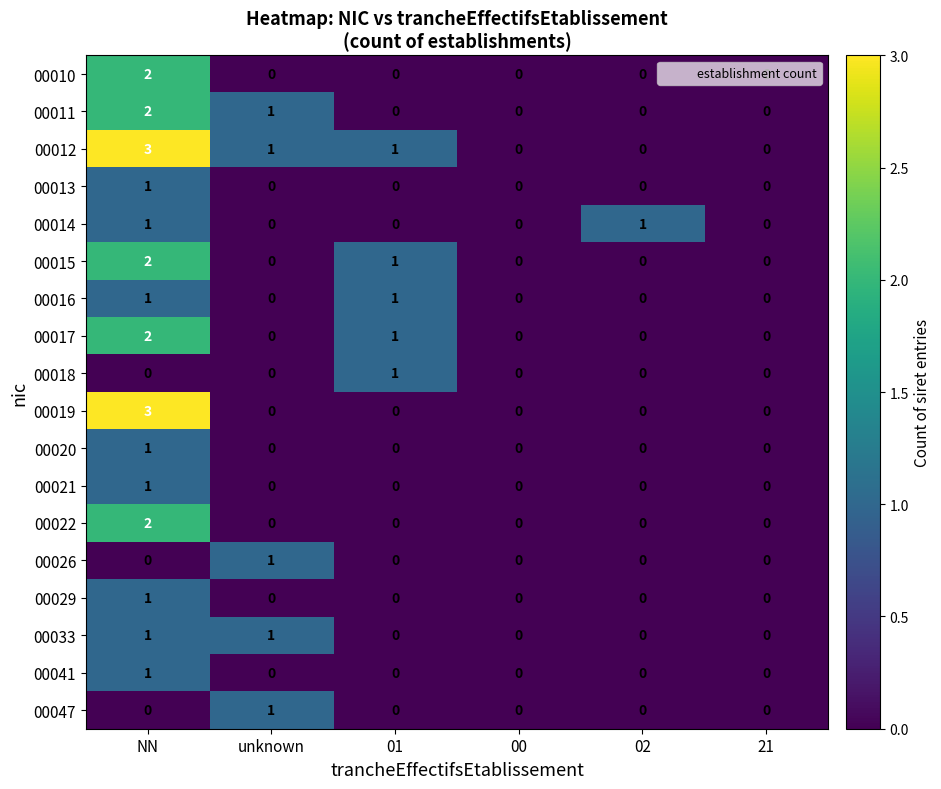

At which label does 00029 reach its peak?

NN